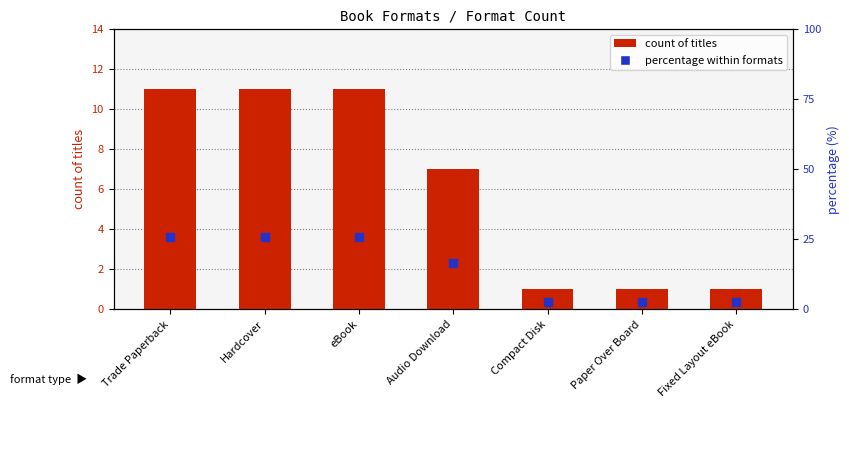

Rank the series by their average value, from lowest to highest.

count of titles, percentage within formats